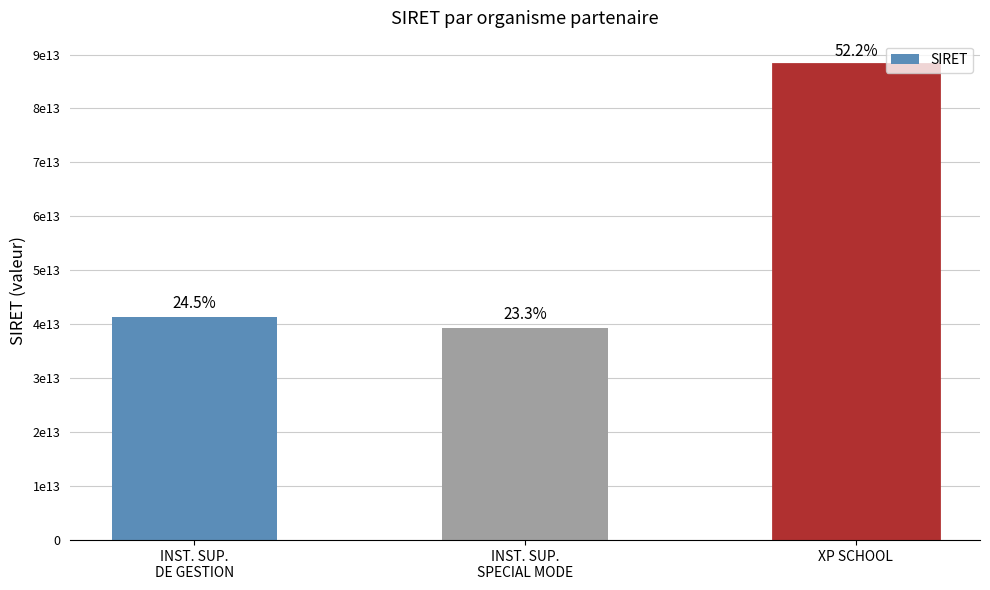

What is the ratio of the value at INST. SUP.
DE GESTION to the value at XP SCHOOL?

0.5